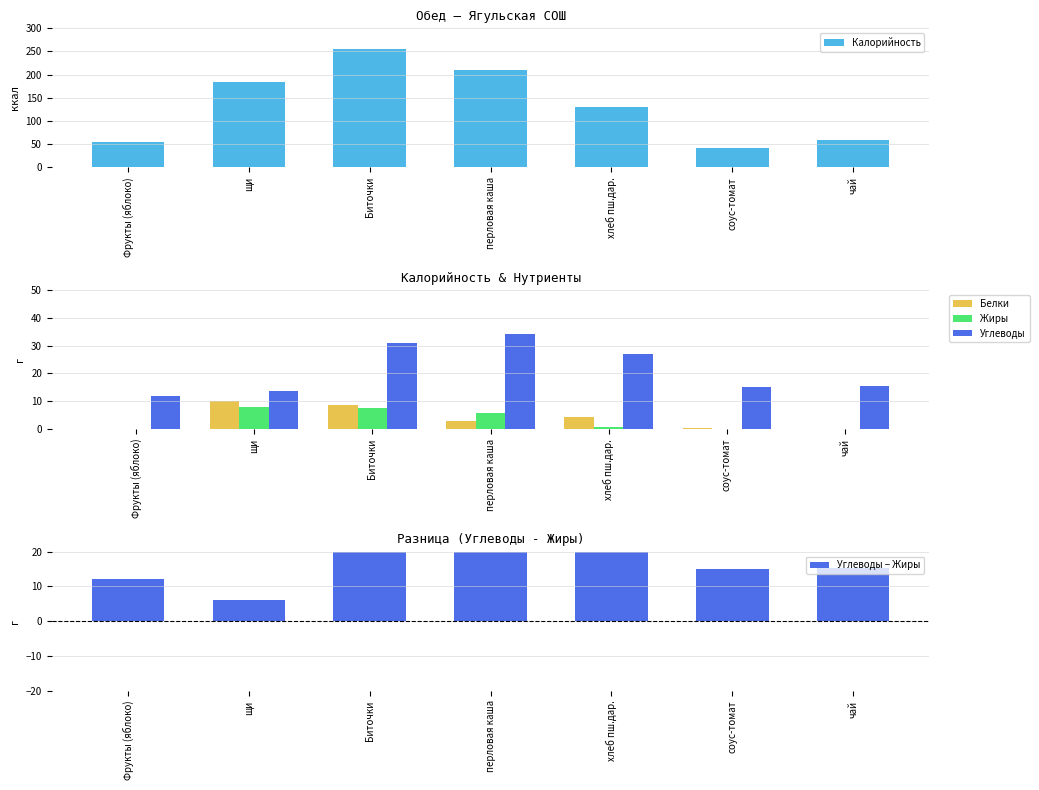

At which category is the sum across all series the highest?

Биточки